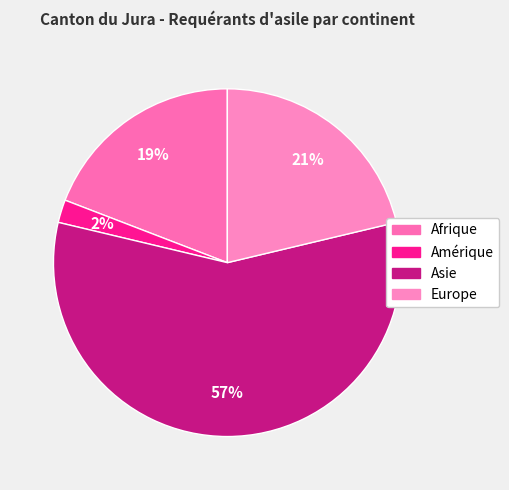

How many slices are in this pie chart?

4